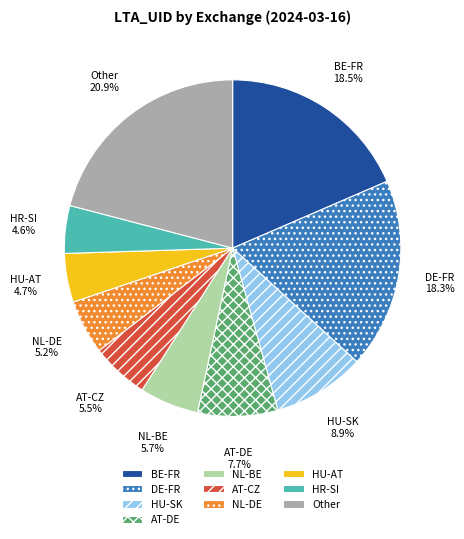

To the nearest percent, what portion does HU-AT represent?

5%